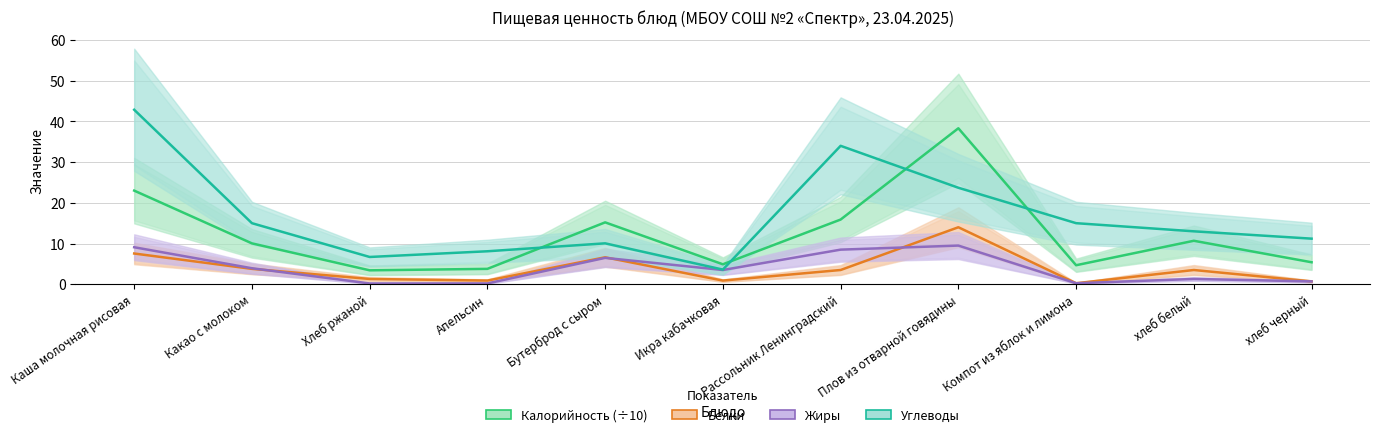

How many lines are shown in the chart?

4